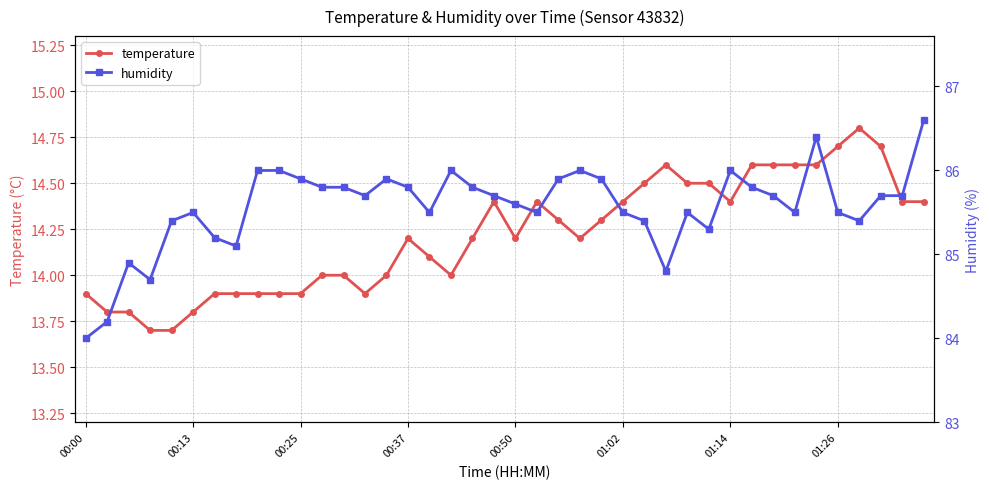

Is it true that humidity equals 127.1 at 19?

False